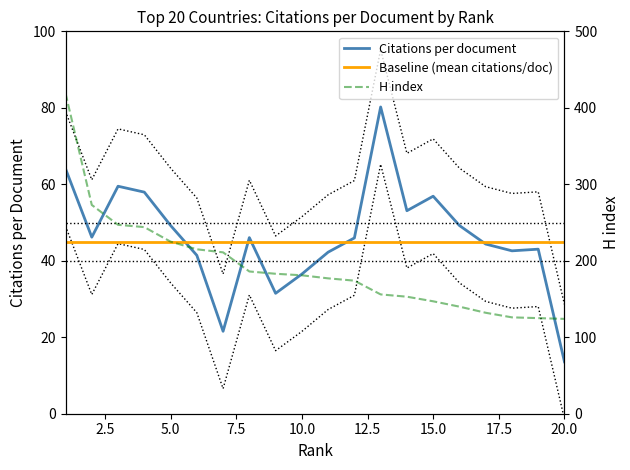

At how many categories does at least one series exceed 332?

1